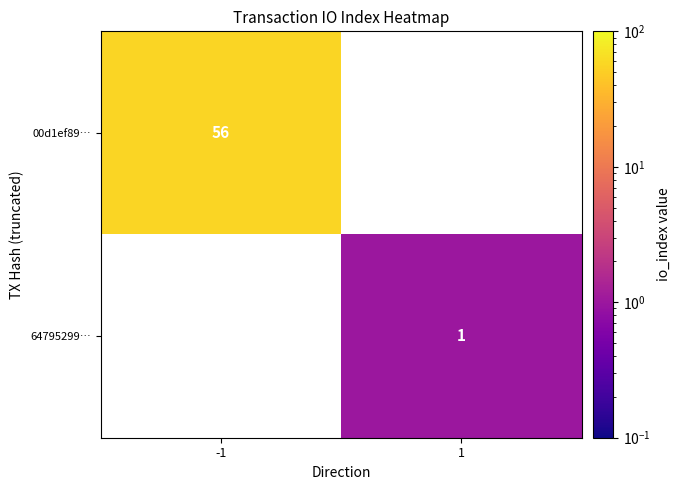

The value of 00d1ef89… at -1 is 20. True or false?

False